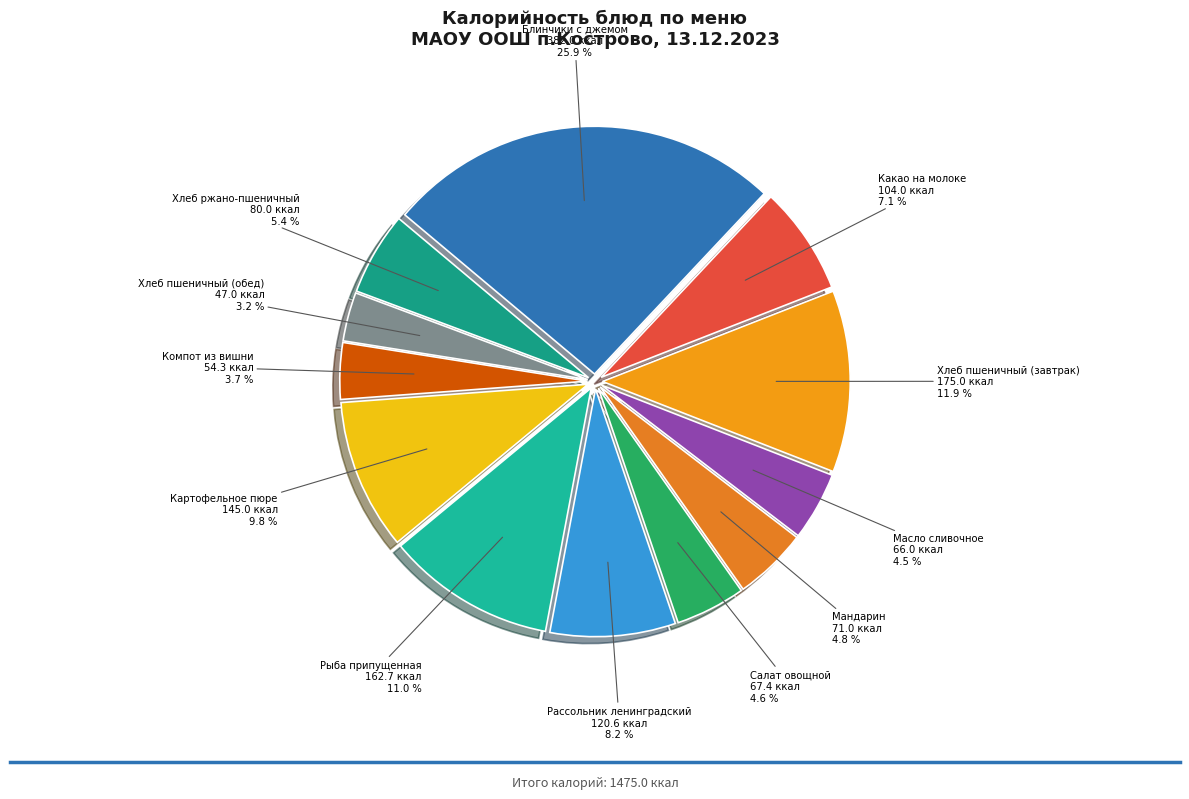

Which category has the biggest portion of the pie?

Блинчики с джемом